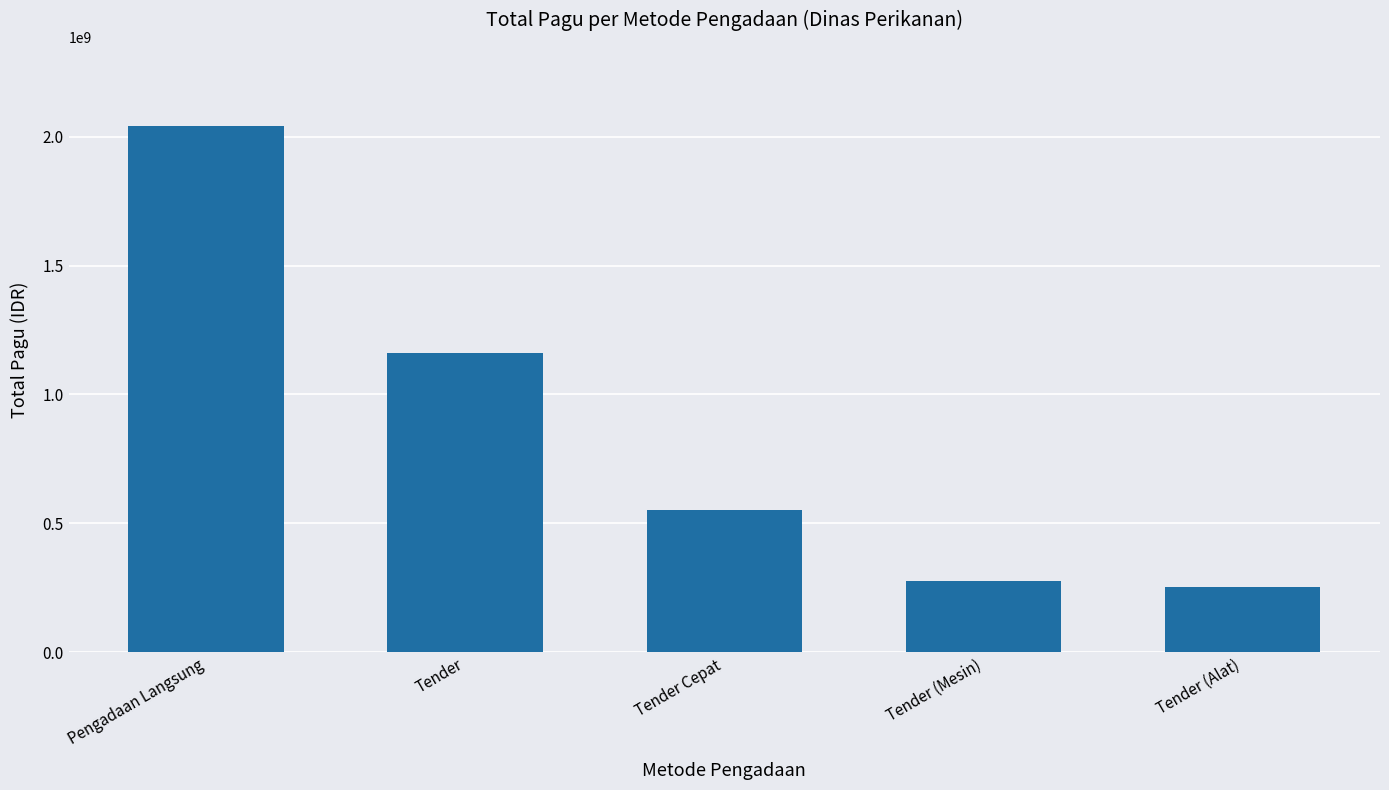

Which category has the lowest value across all series?

Tender (Alat)